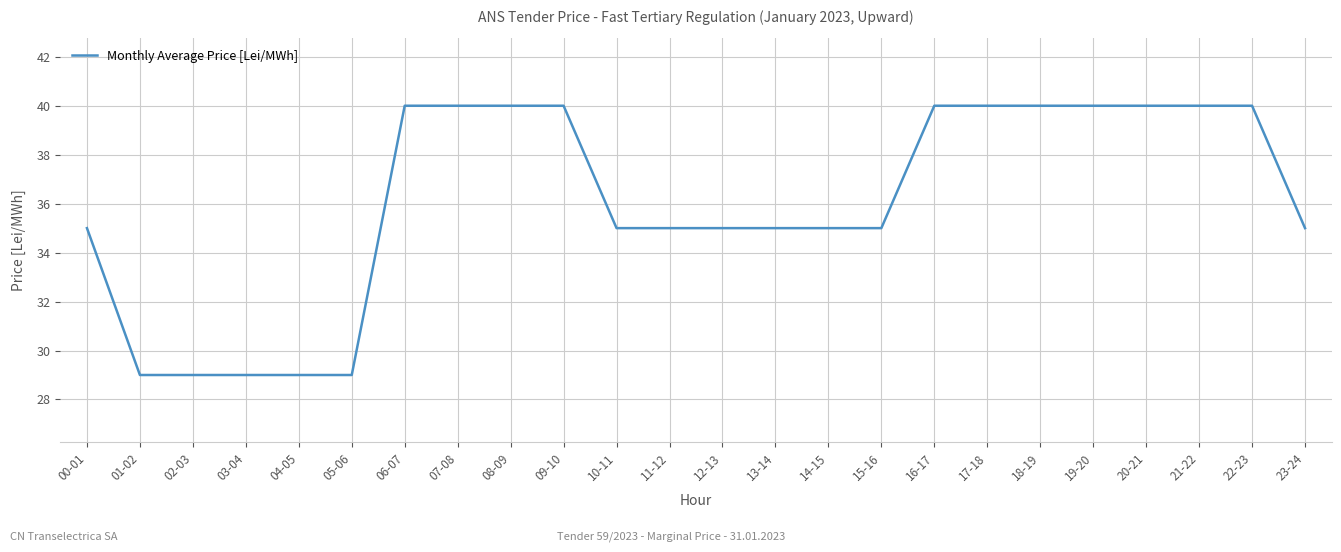

The value at 05-06 is 16. True or false?

False